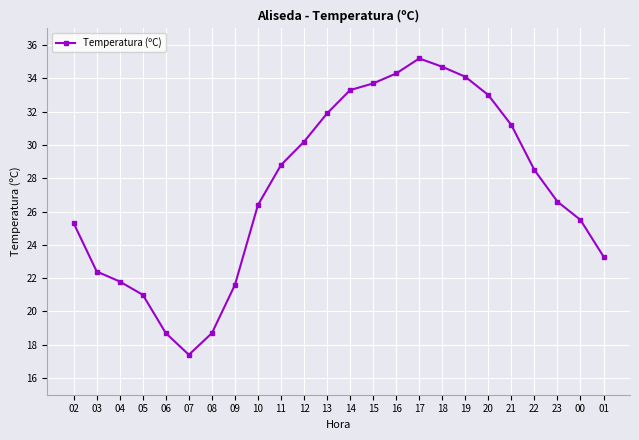

What is the sum of all values?

657.6